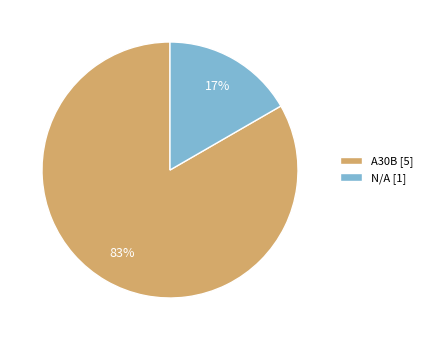

Which slice represents more than half of the pie?

A30B